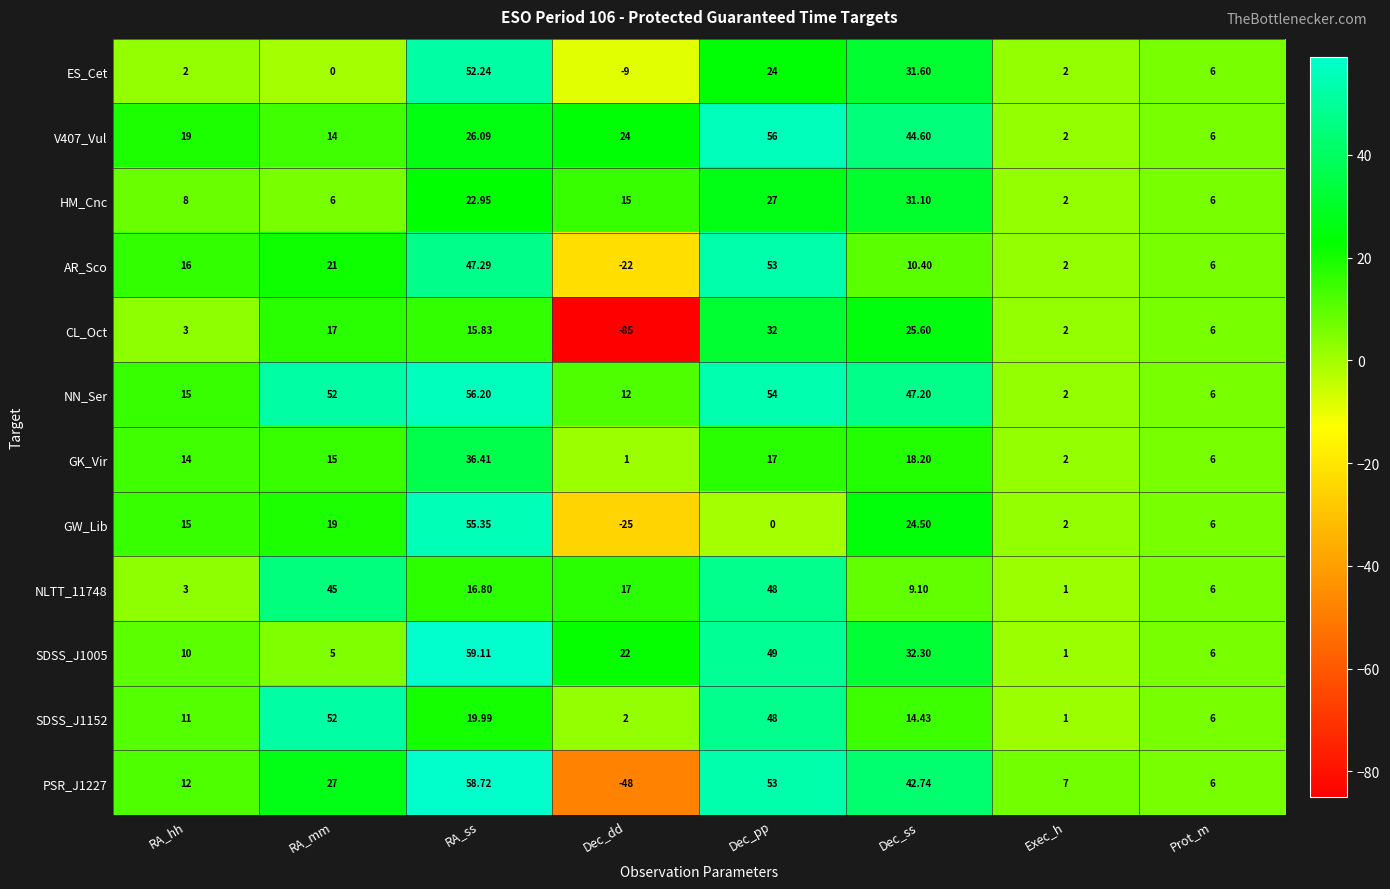

Is the value of V407_Vul at Dec_dd greater than the value of NLTT_11748 at Prot_m?

Yes